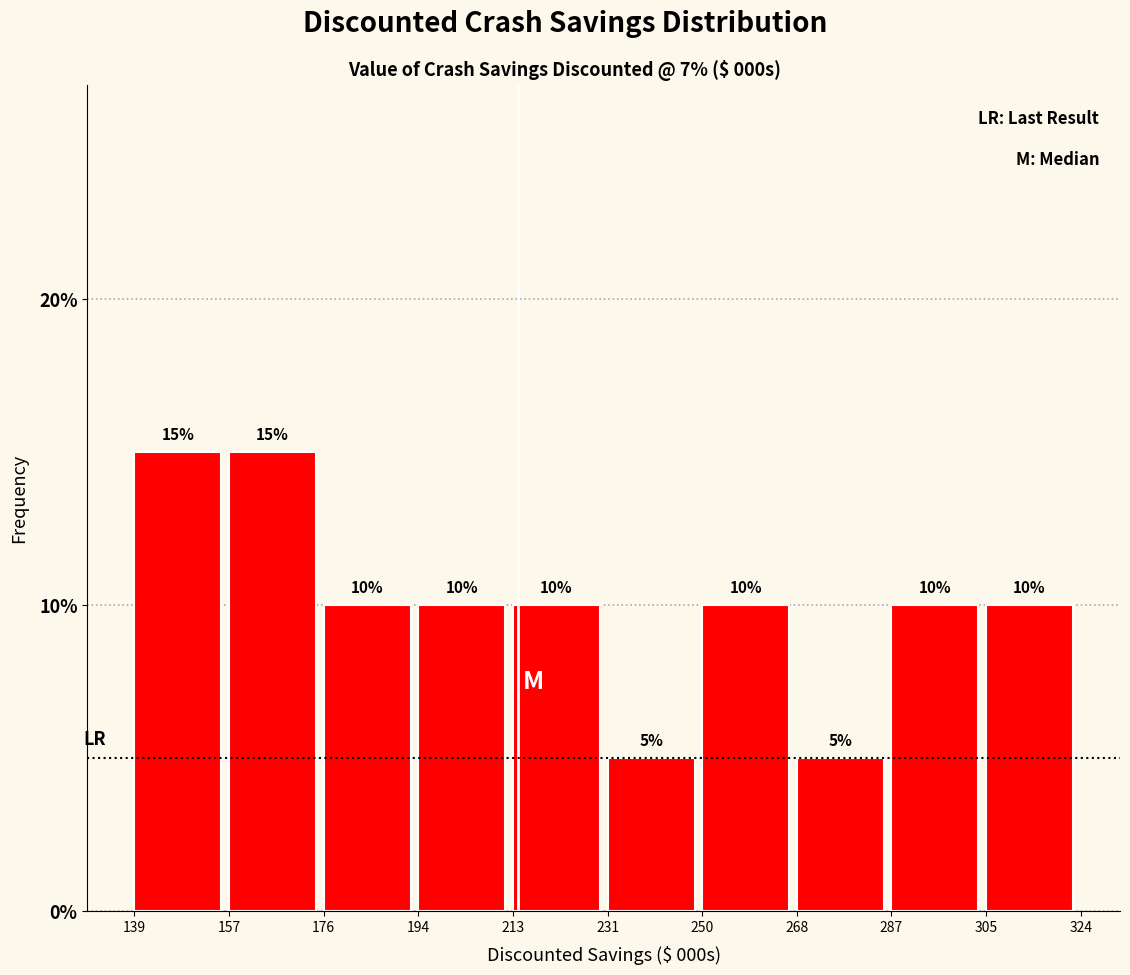

Reading left to right, list every bar in this chart as the range it spans on the x-axis followed by its height.

139 to 157: 15
157 to 176: 15
176 to 194: 10
194 to 213: 10
213 to 231: 10
231 to 250: 5
250 to 268: 10
268 to 287: 5
287 to 305: 10
305 to 324: 10